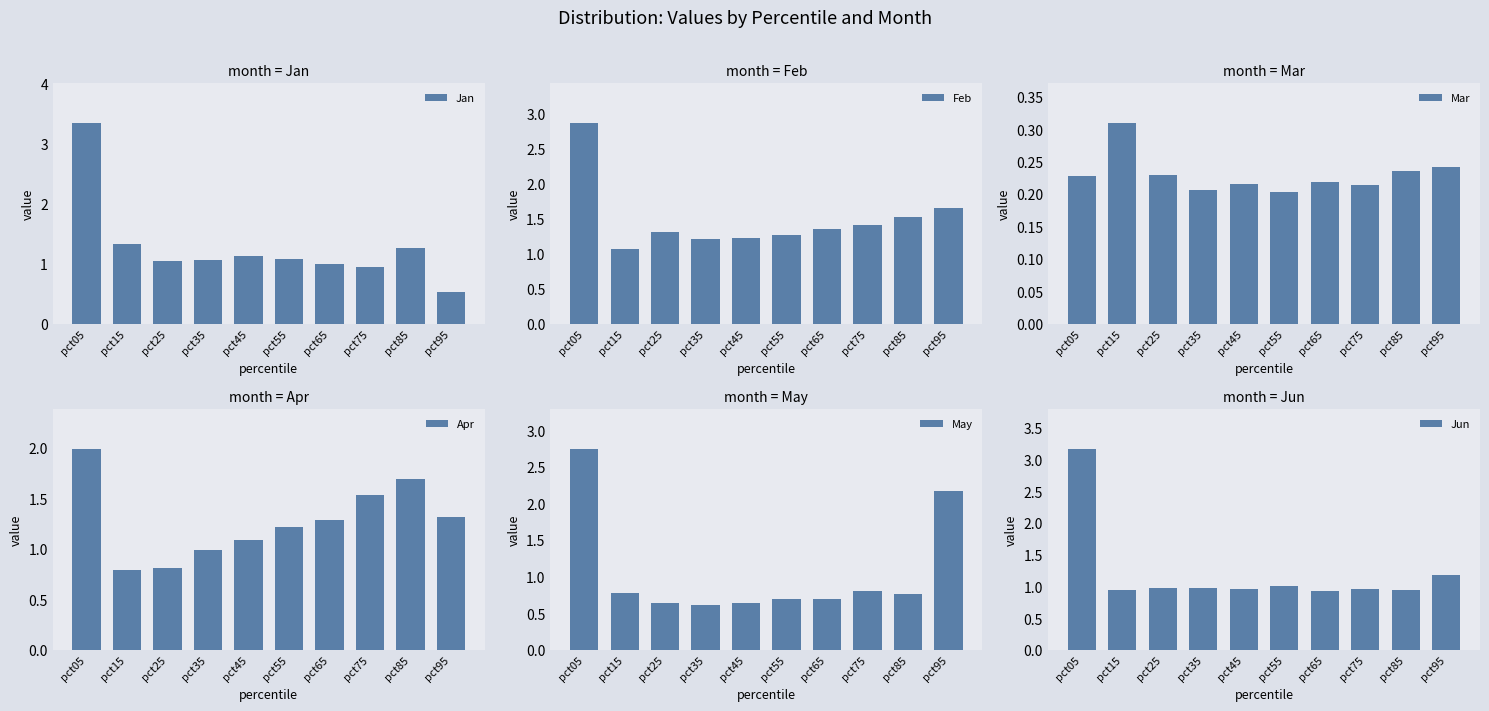

What is the spread (max minus min) of values at pct65?

1.1